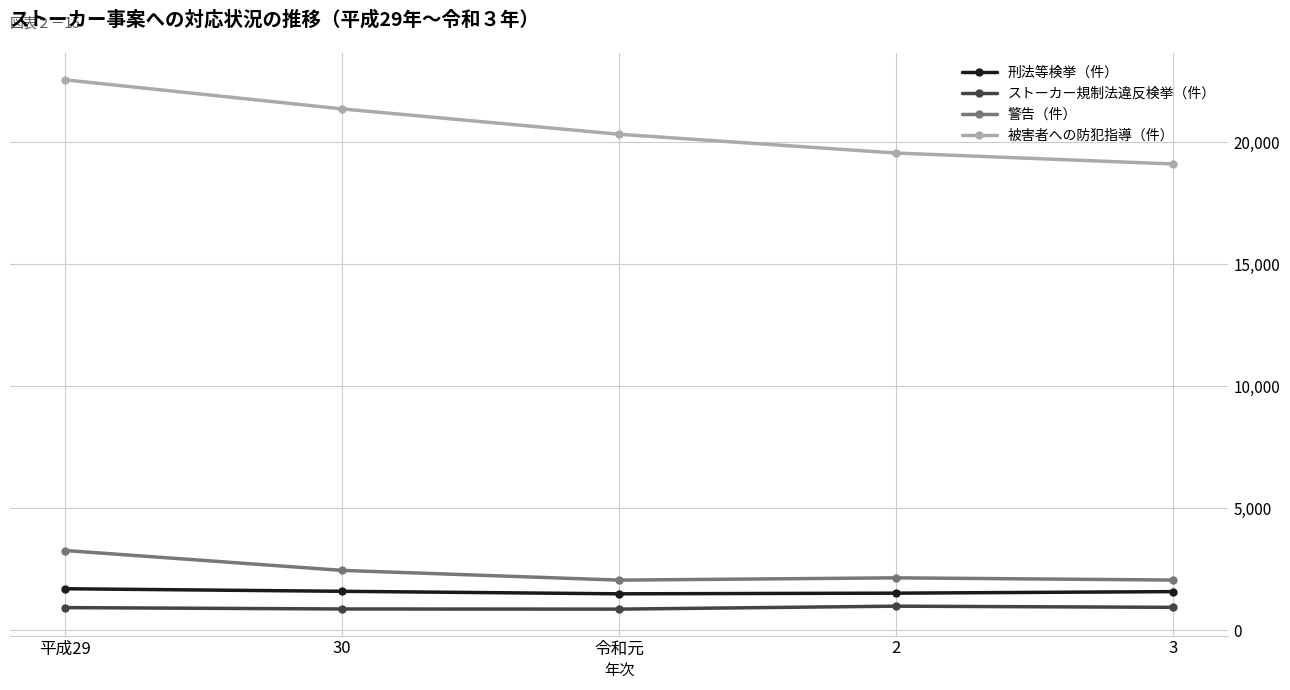

True or false: 被害者への防犯指導（件） has more than 1 interior local peaks.

False